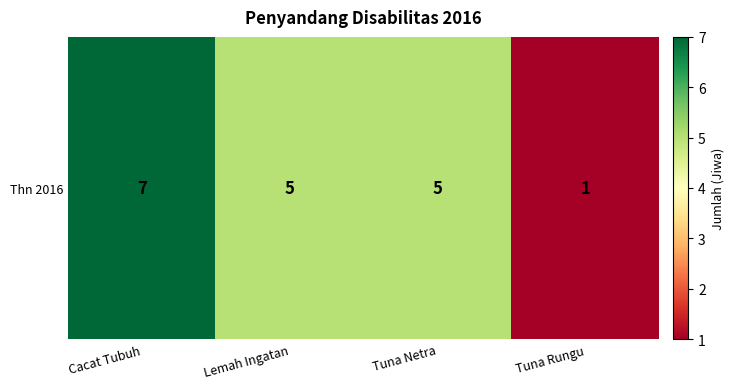

What is the smallest value displayed?

1